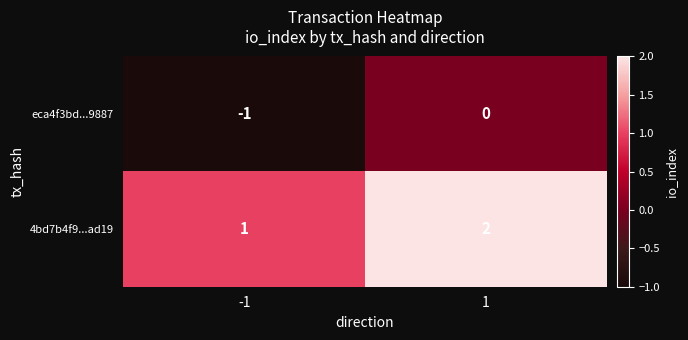

What is the sum of all 4bd7b4f9...ad19 values?

3